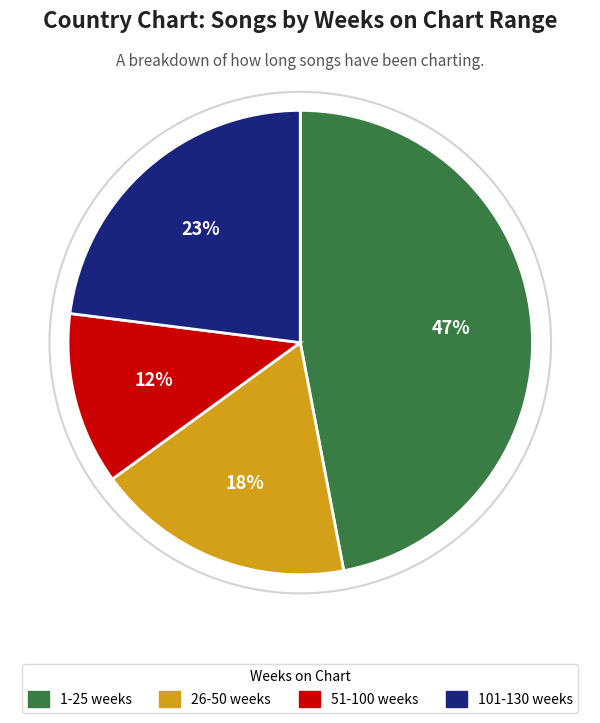

Which has a higher value, 1-25 weeks or 26-50 weeks?

1-25 weeks